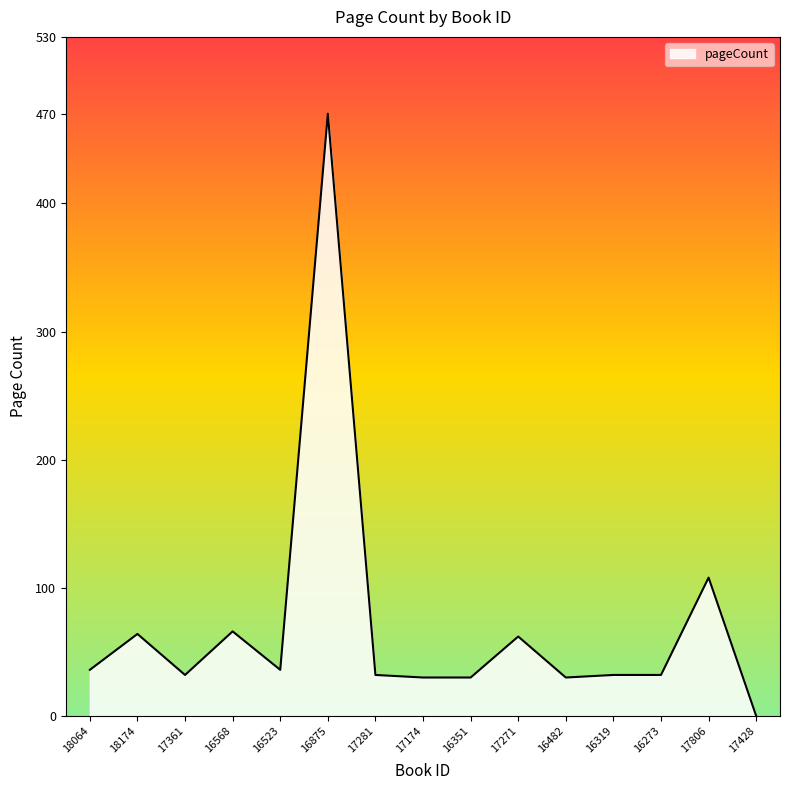

What is the change in value from 16875 to 17174?

-440